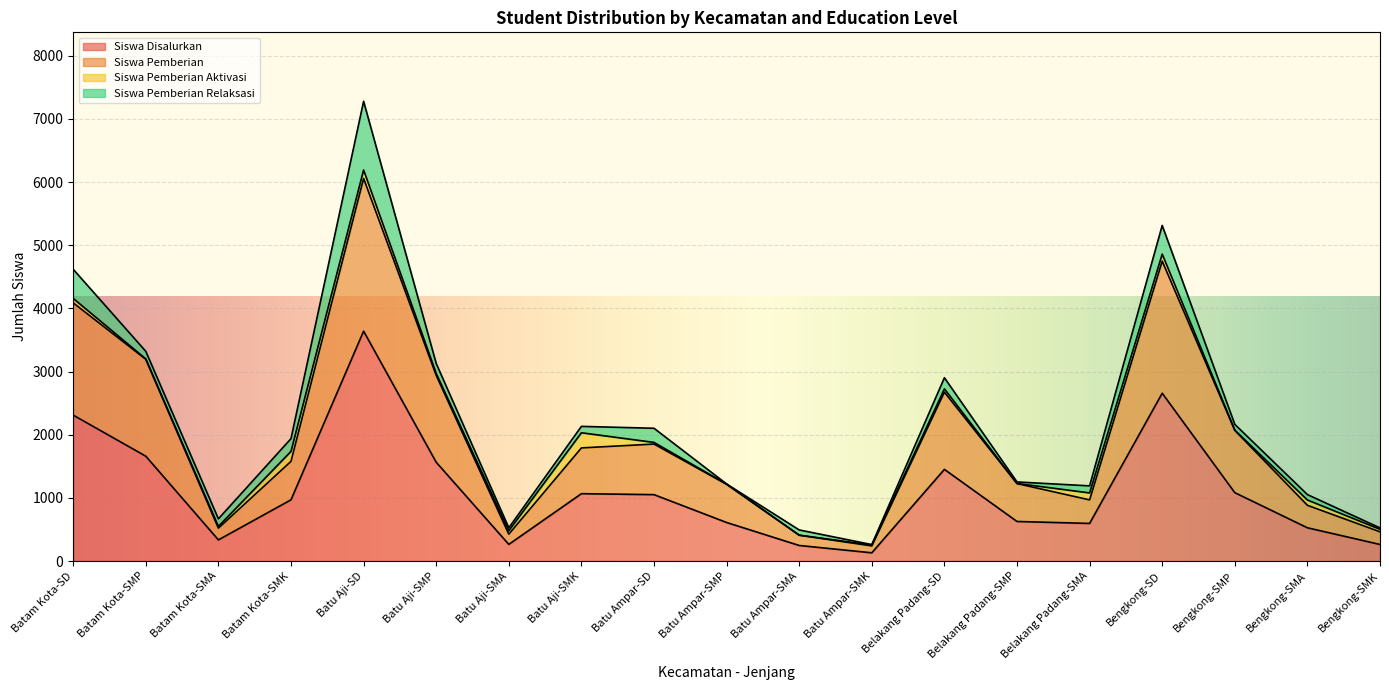

At which label does Siswa Disalurkan reach its minimum?

Batu Ampar-SMK